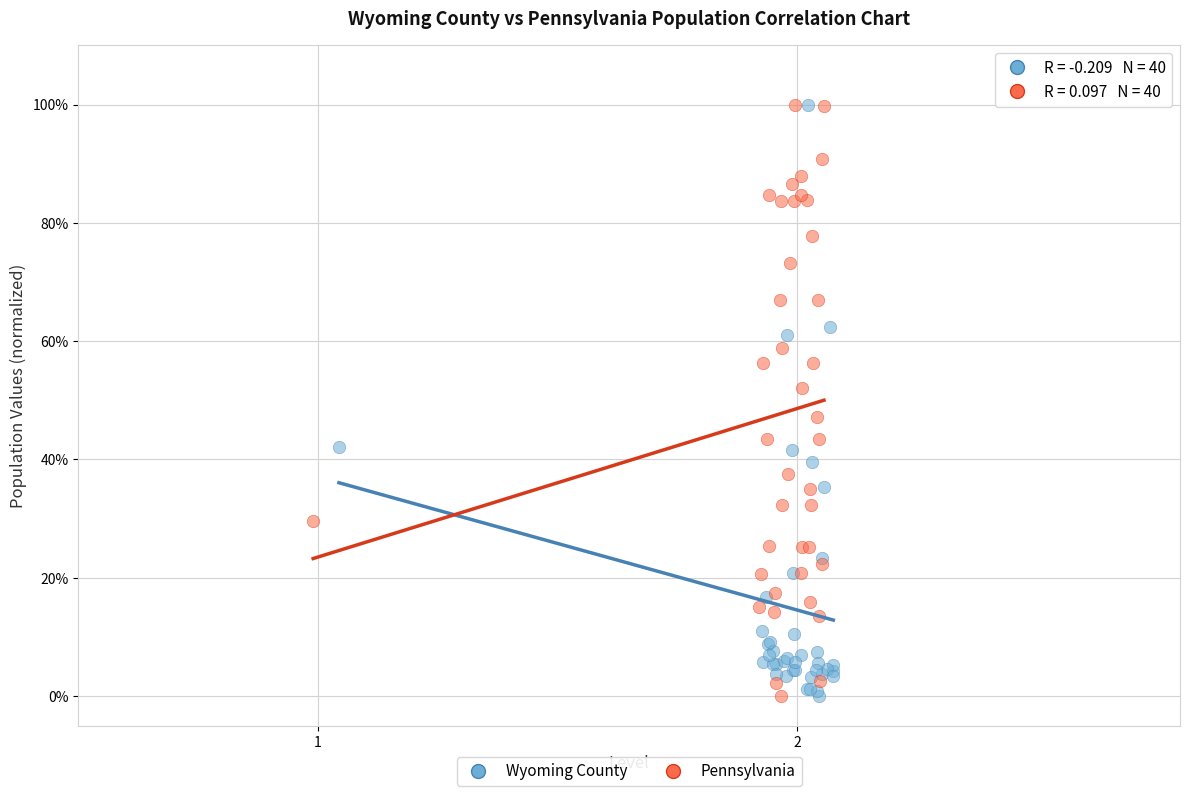

What are all the series names shown in the legend?

Wyoming County, Pennsylvania